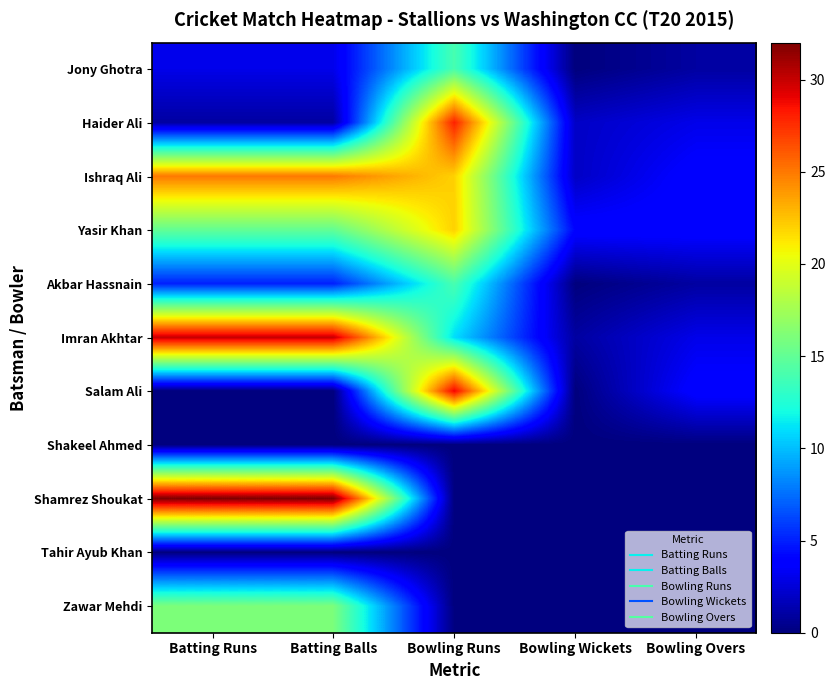

What is the spread (max minus min) of values at Bowling Wickets?

4